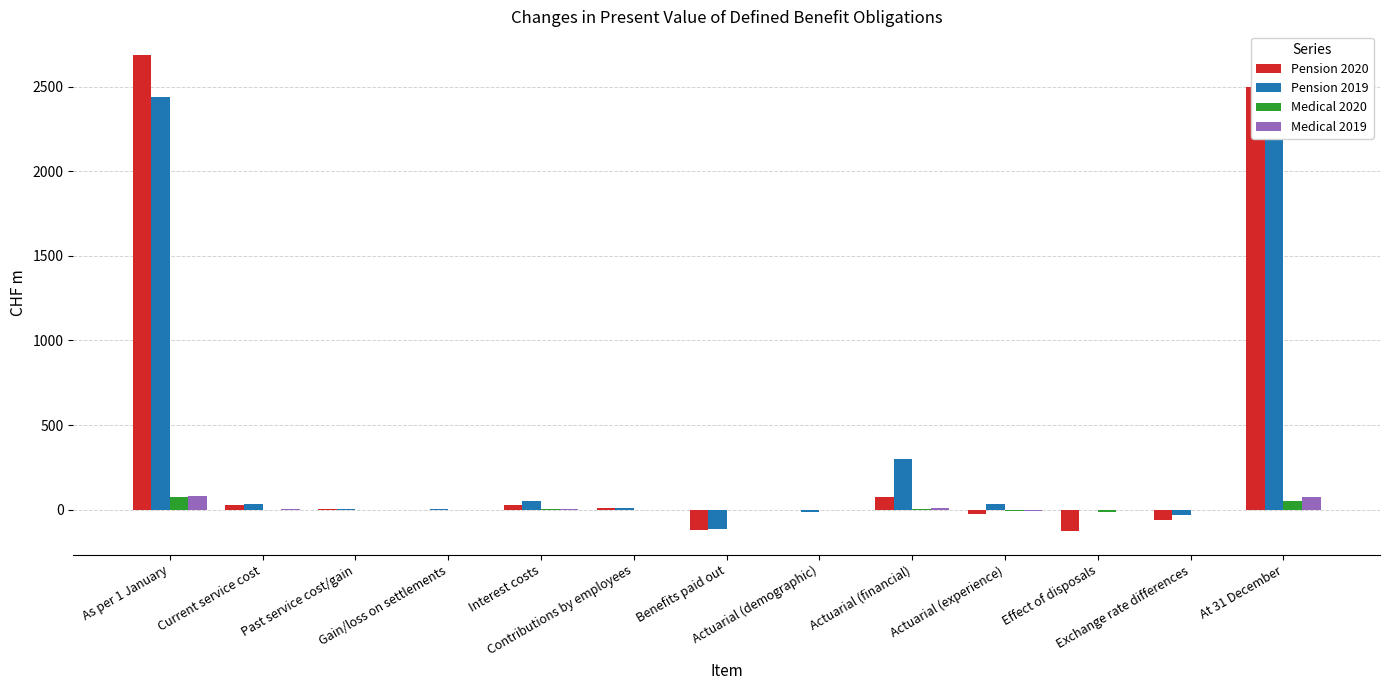

What is the difference between the highest and lowest values at Current service cost?

32